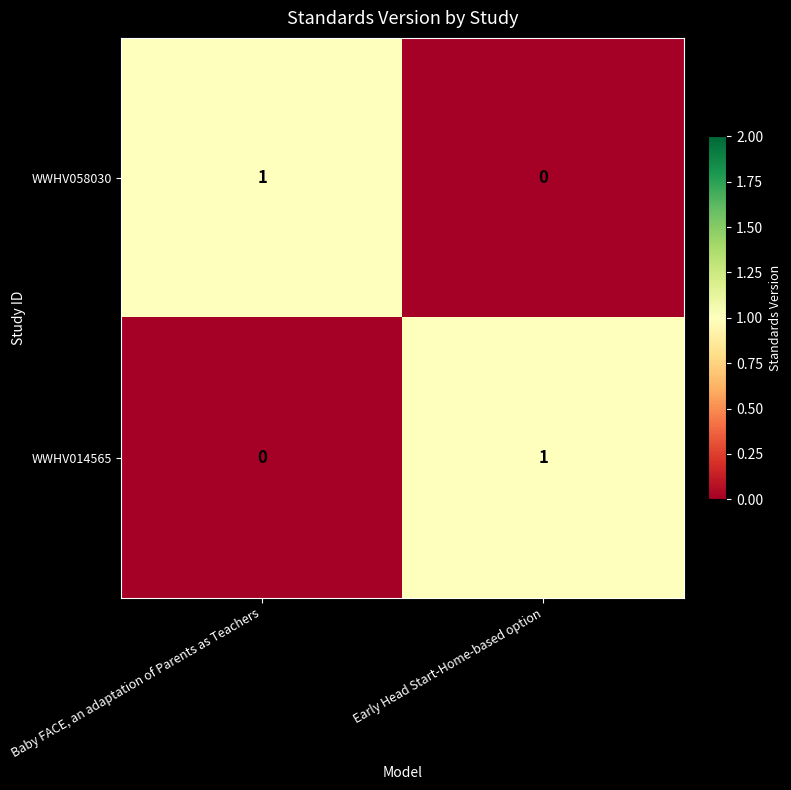

Rank the categories by WWHV058030 value from lowest to highest.

Early Head Start-Home-based option, Baby FACE, an adaptation of Parents as Teachers